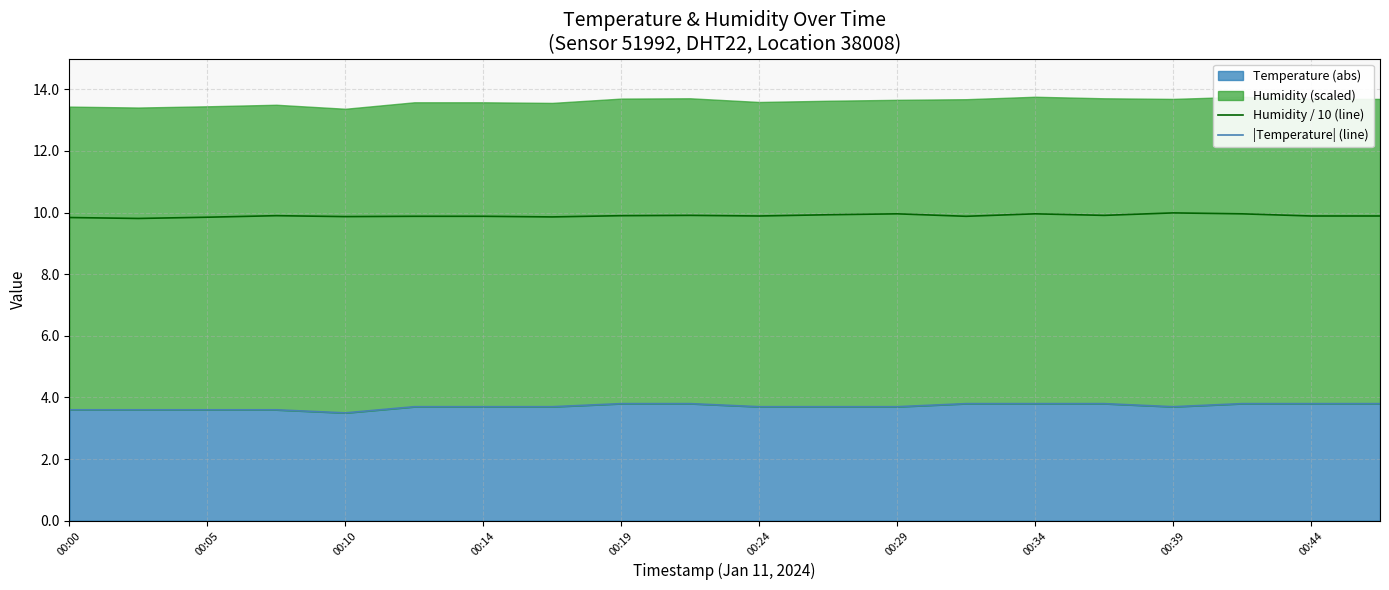

Reading left to right, list all the values displayed in this chart.

Humidity / 10 (line): 9.8	9.8	9.8	9.9	9.9	9.9	9.9	9.9	9.9	9.9	9.9	9.9	10.0	9.9	10.0	9.9	10.0	10.0	9.9	9.9
|Temperature| (line): 3.6	3.6	3.6	3.6	3.5	3.7	3.7	3.7	3.8	3.8	3.7	3.7	3.7	3.8	3.8	3.8	3.7	3.8	3.8	3.8